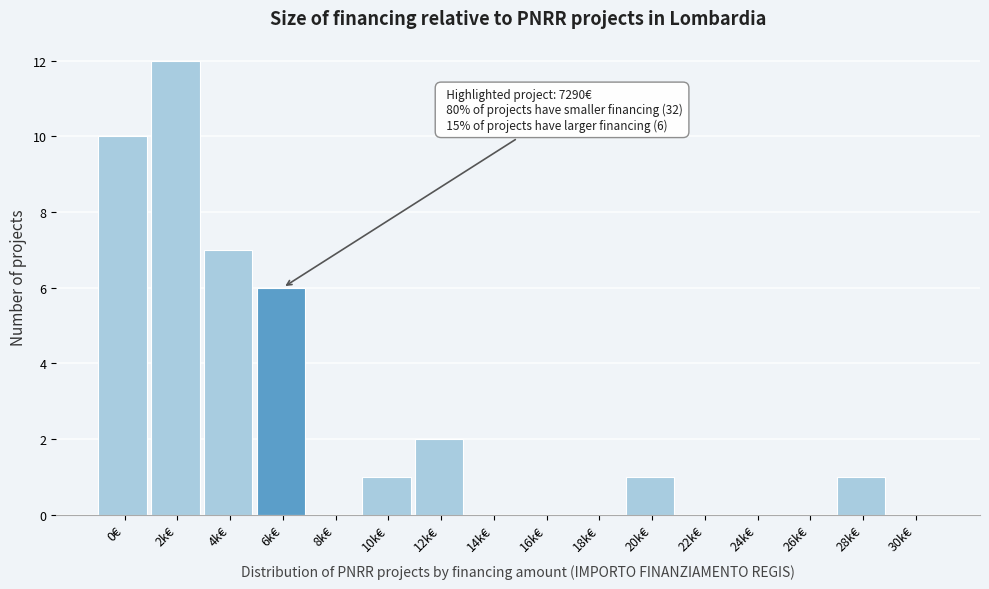

Reading left to right, extract all data points from this chart.

0€=10	2k€=12	4k€=7	6k€=6	8k€=0	10k€=1	12k€=2	14k€=0	16k€=0	18k€=0	20k€=1	22k€=0	24k€=0	26k€=0	28k€=1	30k€=0